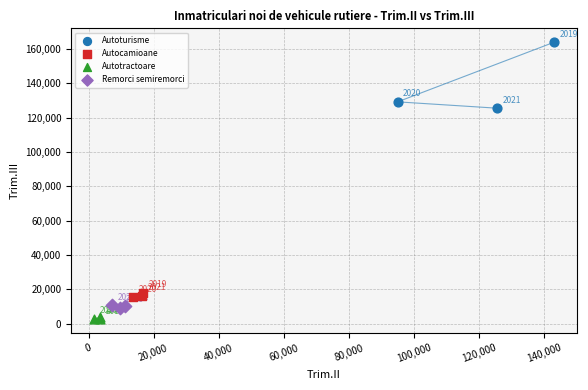

Which series reaches the minimum Y coordinate?

Autotractoare